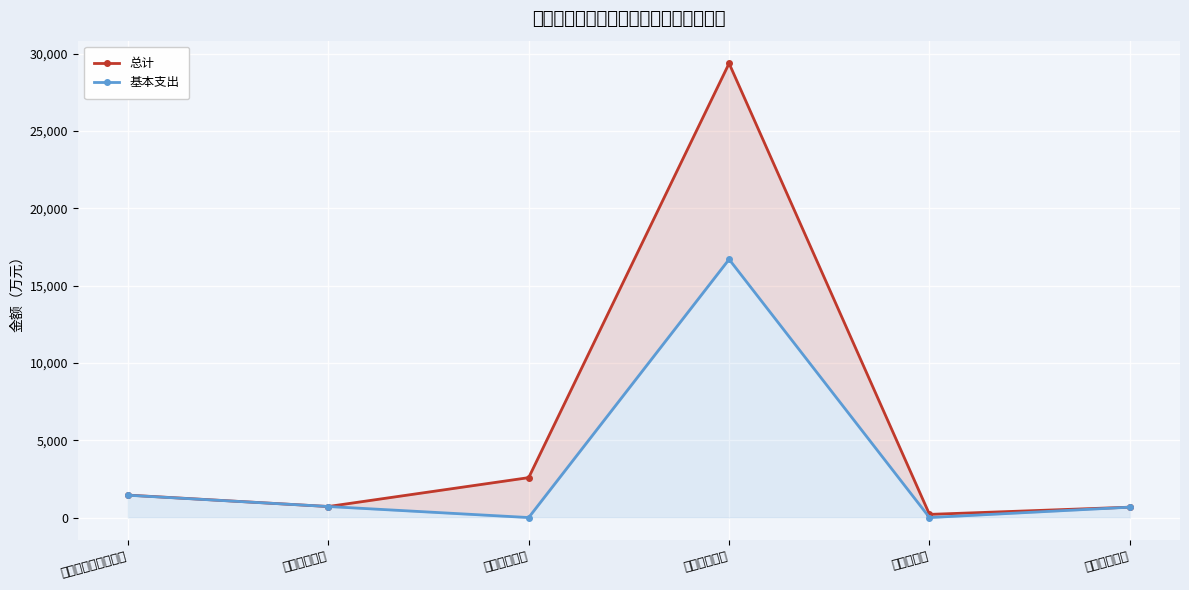

What is the total value across all series at 卫生健康支出?

1426.5